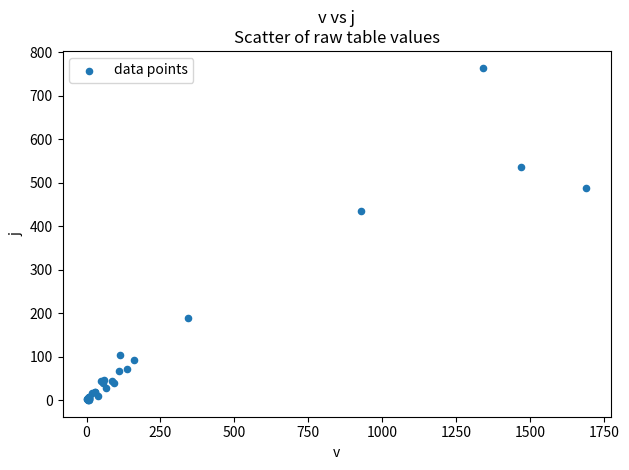

What Y value in the scatter plot is closest to 382?

435